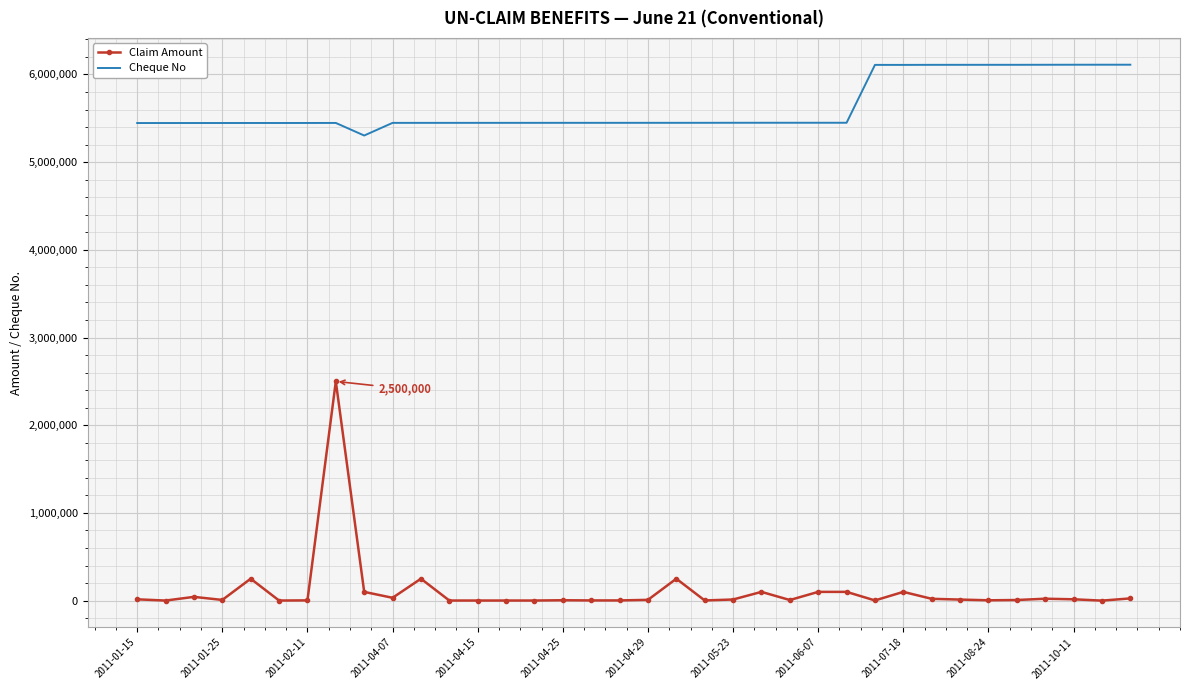

What is the lowest value of the Cheque No series?

5303845